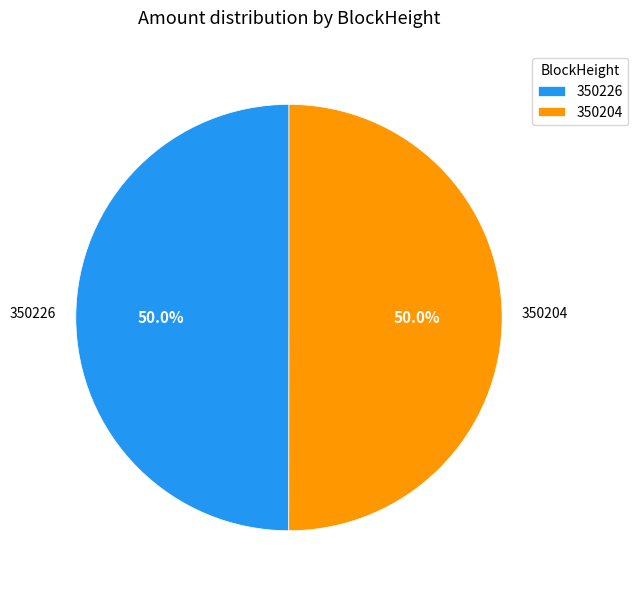

To the nearest percent, what is the difference between the largest and smallest slice percentages?

0%